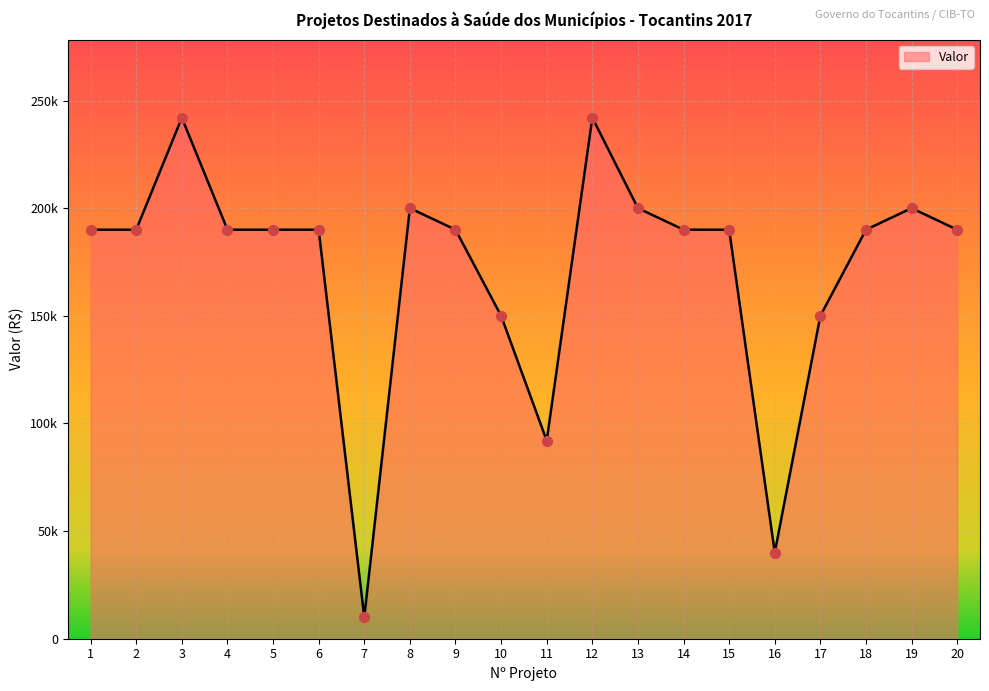

Between 16 and 10, which is larger?

10